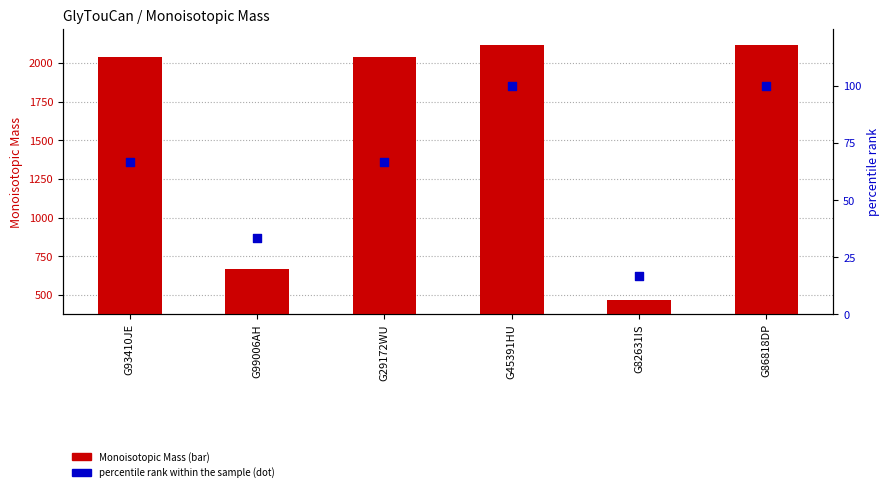

Which series reaches the maximum Y coordinate?

Monoisotopic Mass